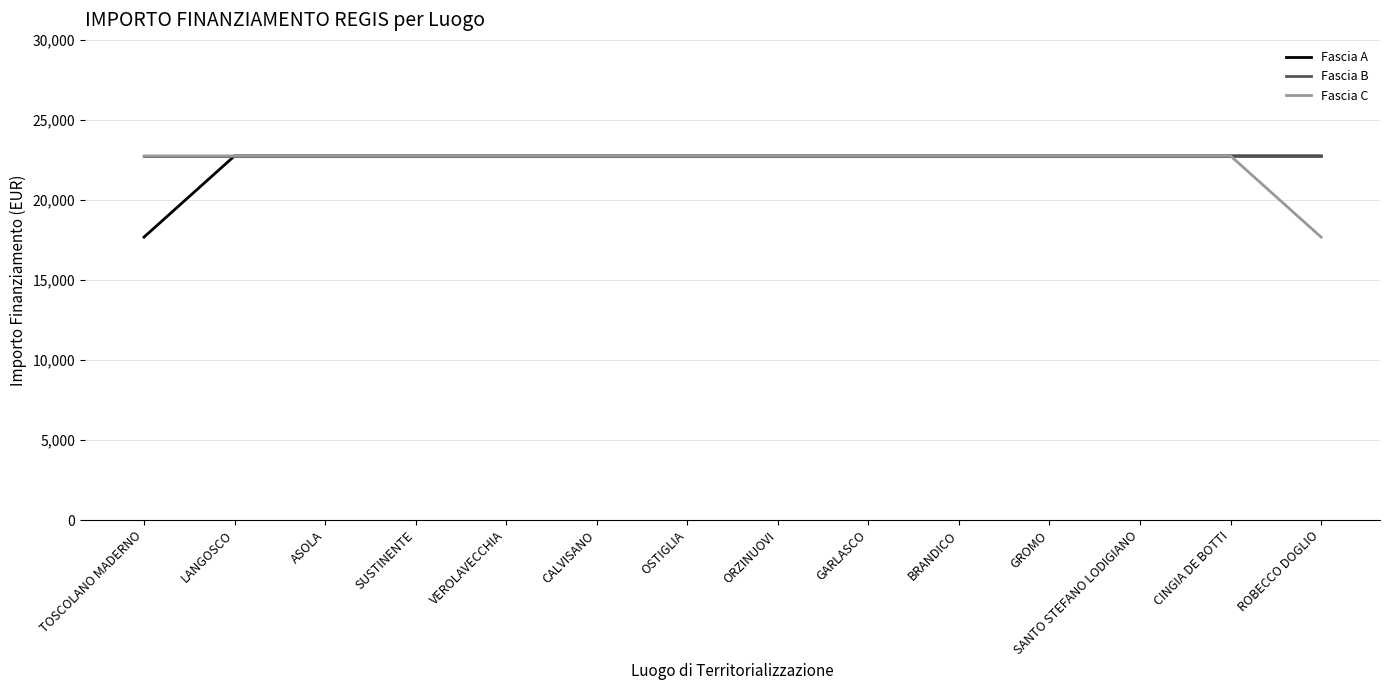

The value of Fascia A at GROMO is 31071.0. True or false?

False